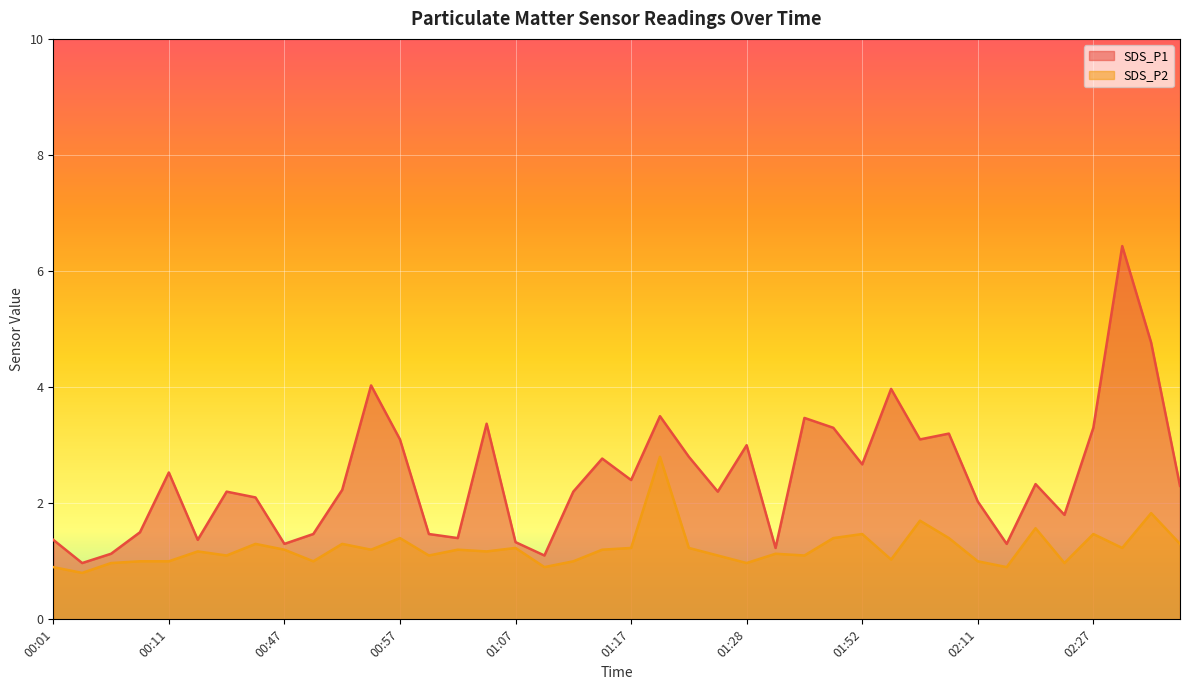

What is the average value of the SDS_P1 series?

2.5